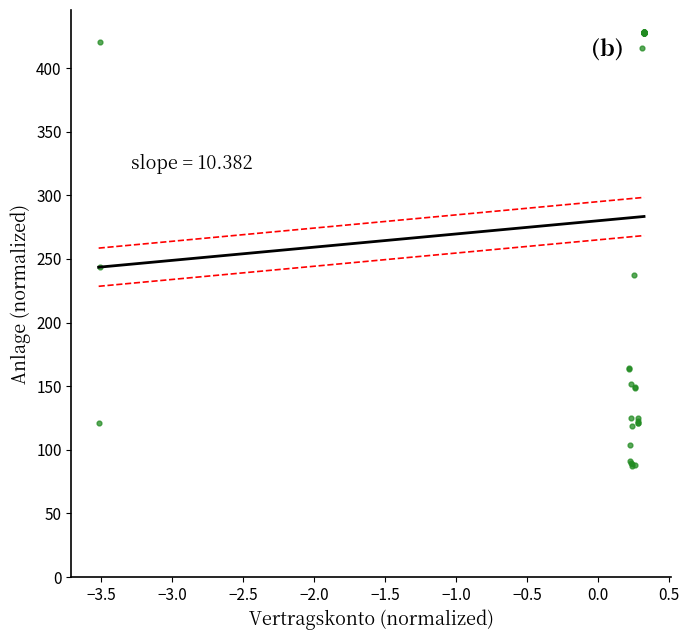

What Y value in the scatter plot is closest to 257?

243.3